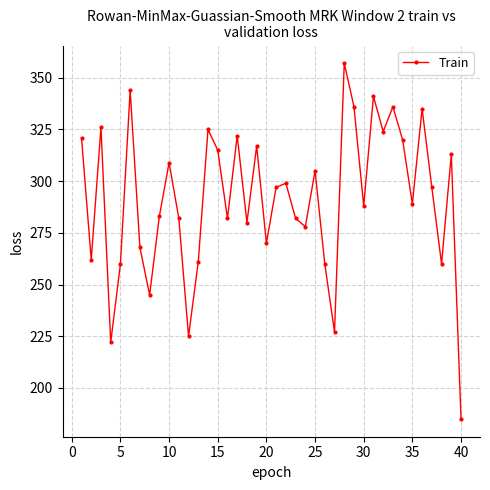

What is the average value?

291